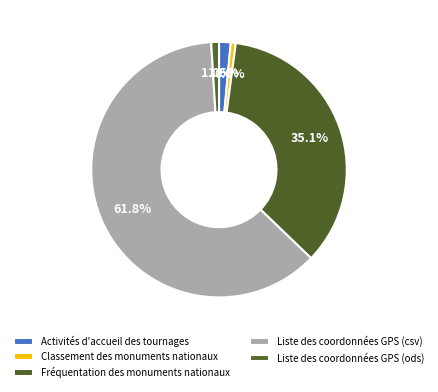

Does Classement des monuments nationaux represent more than half of the total?

No